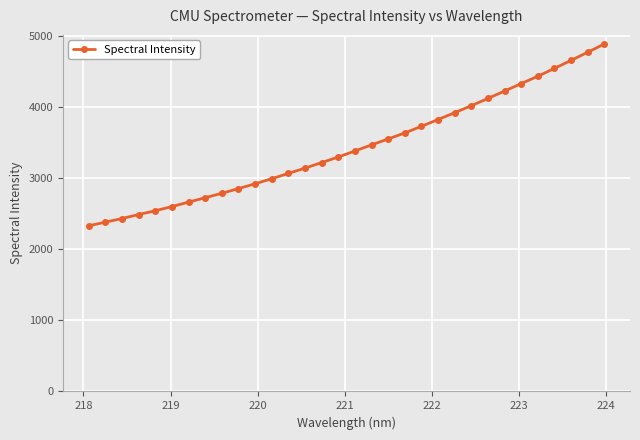

What is the difference between the maximum and minimum values?

2555.9